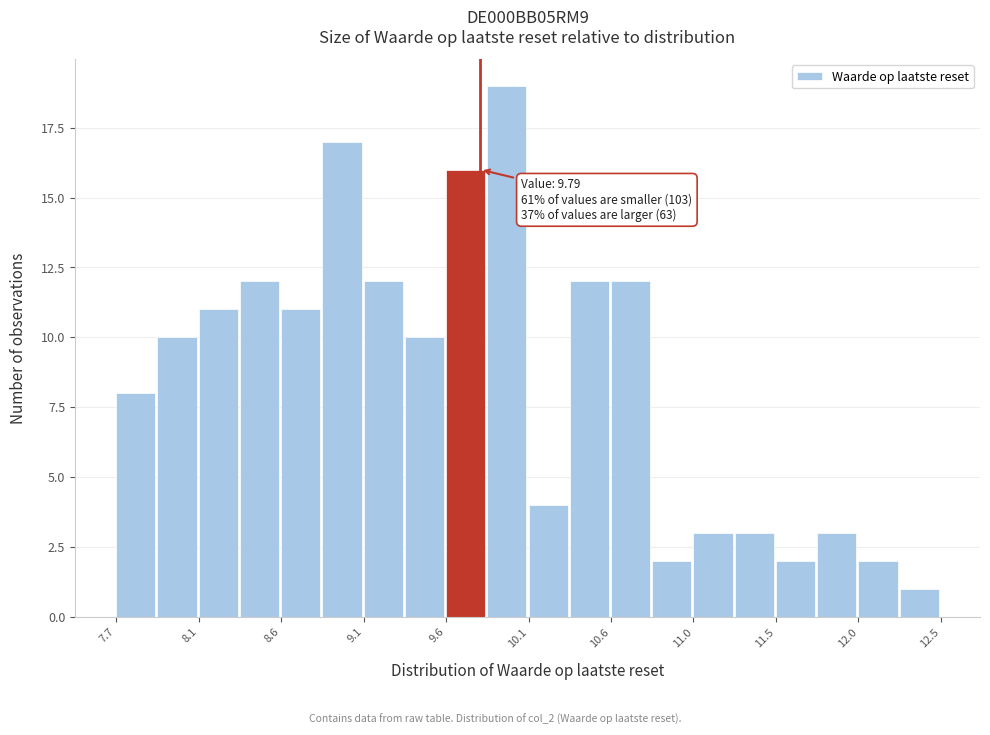

Over which range of the x-axis is the bar tallest?

9.85 to 10.10